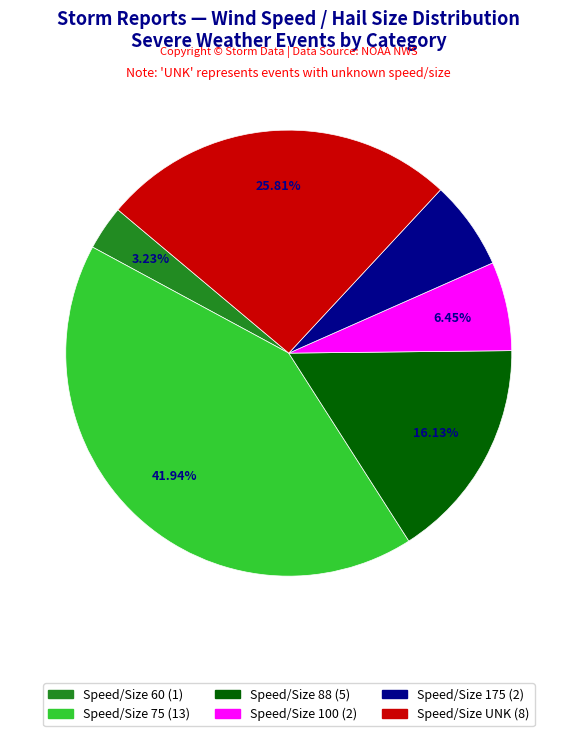

Is there any slice that represents more than half of the pie?

No